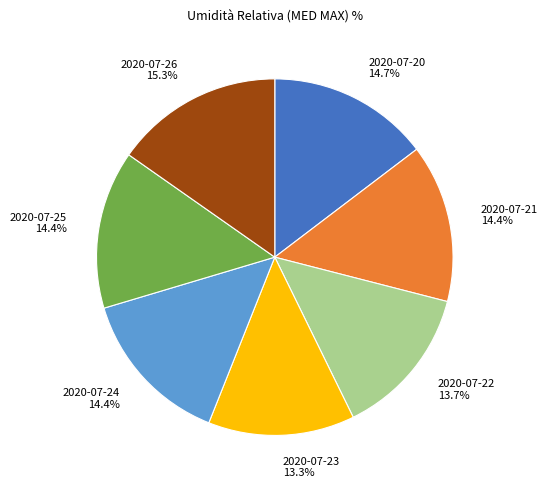

To the nearest percent, what is the combined percentage of 2020-07-21 and 2020-07-25?

29%